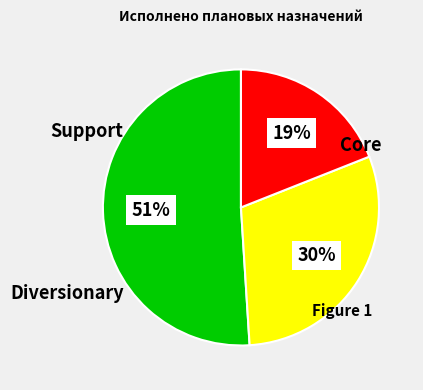

Is there a majority slice in this chart?

Yes